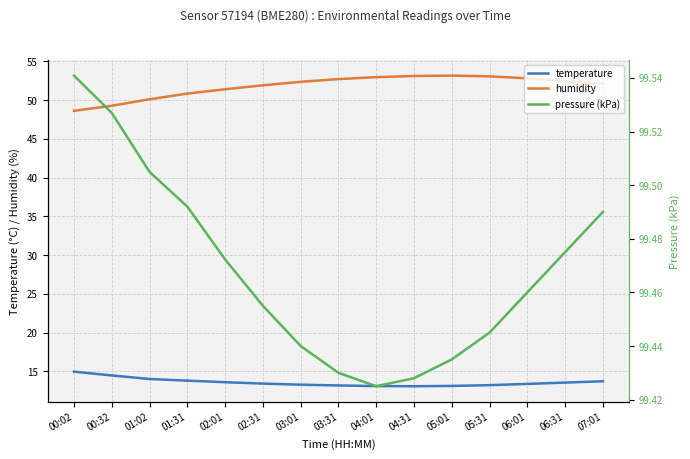

Where is humidity nearest to the value 50?

01:02